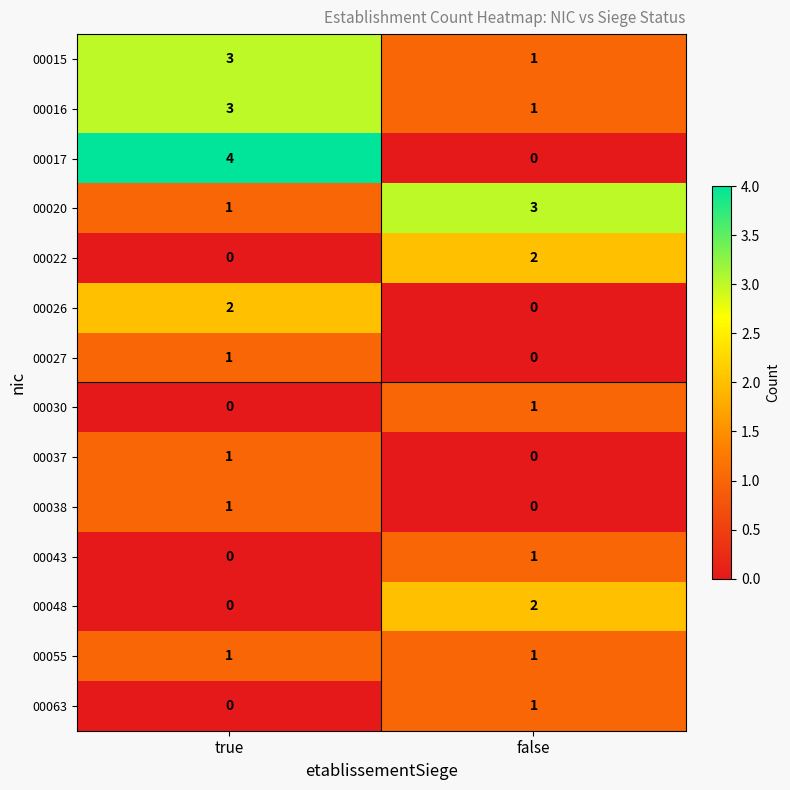

What is the difference between the highest and lowest values at true?

4